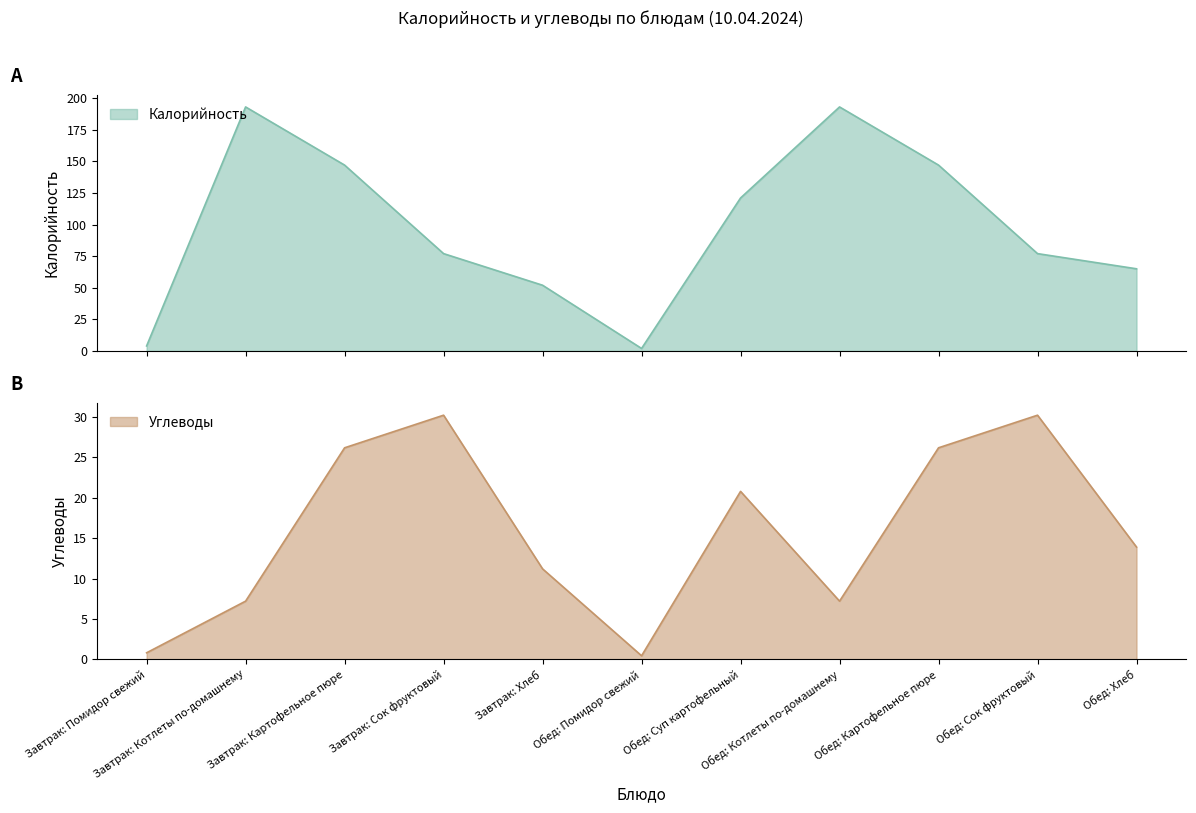

True or false: Калорийность and Углеводы intersect in this chart.

False